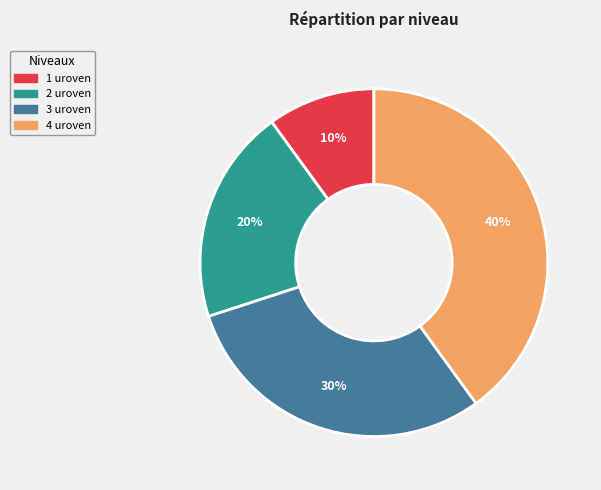

To the nearest percent, what is the difference between the largest and smallest slice percentages?

30%